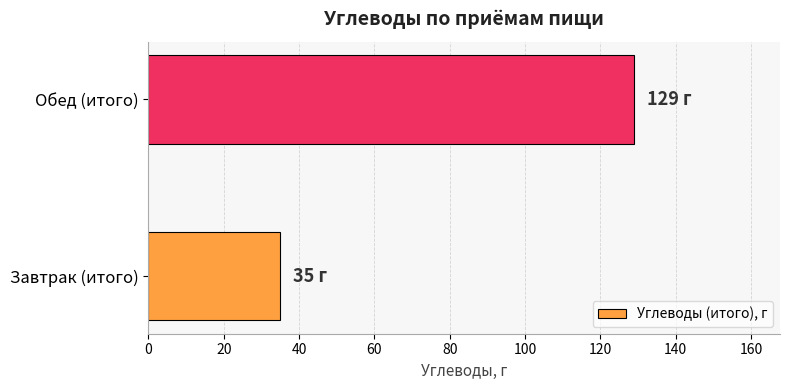

How many categories are shown in the chart?

2